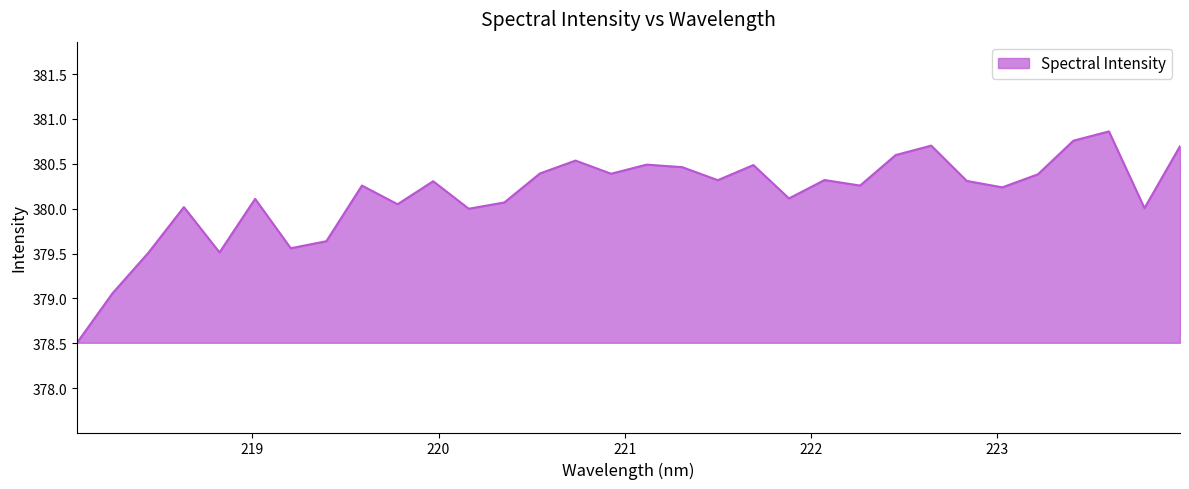

What is the minimum value shown in the chart?

378.5